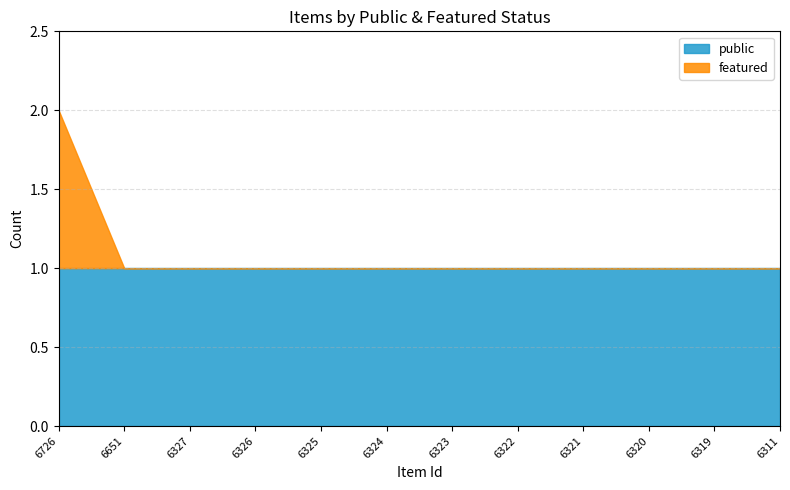

Does the chart have visible grid lines?

Yes